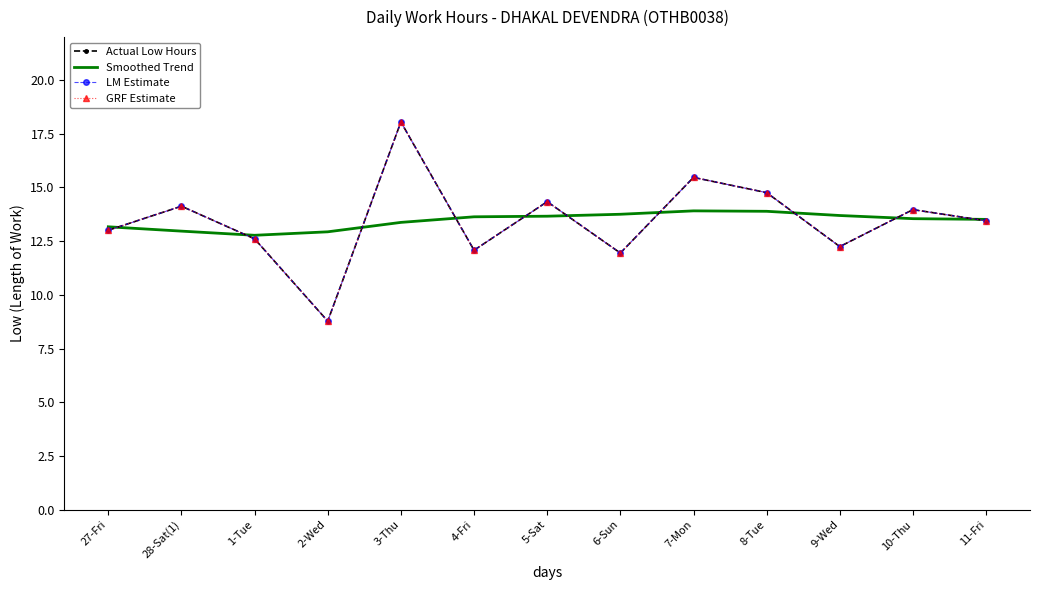

How many lines are shown in the chart?

4